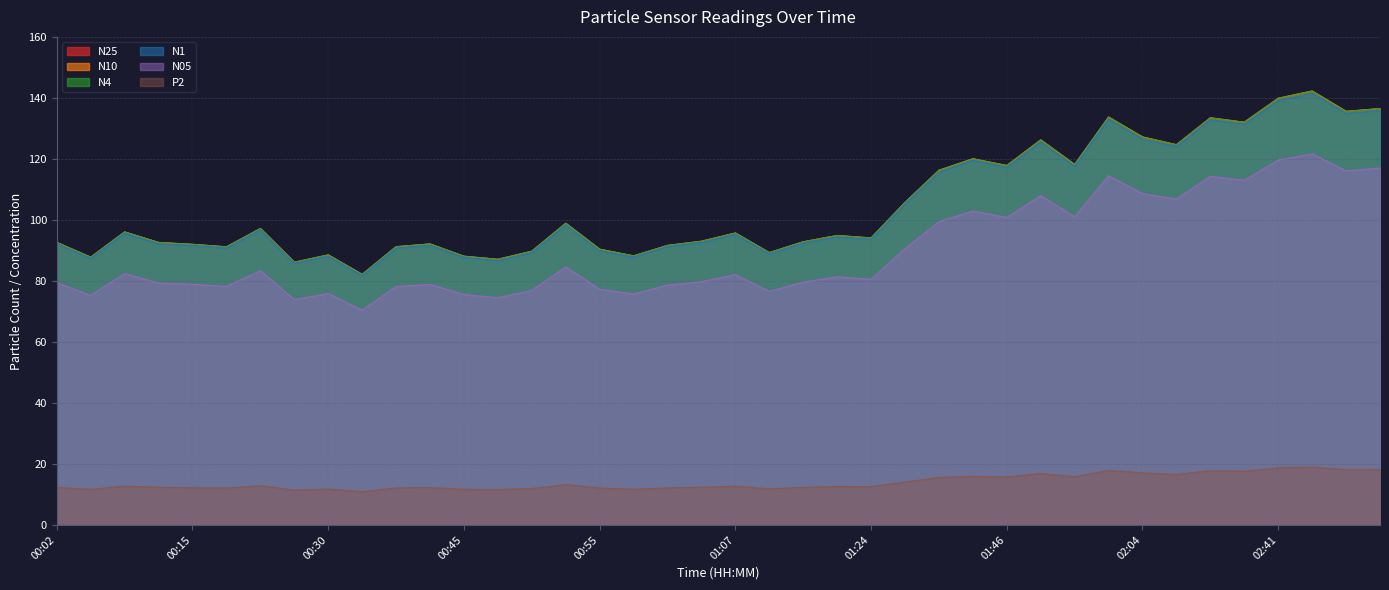

What position from the left is 00:15?

5